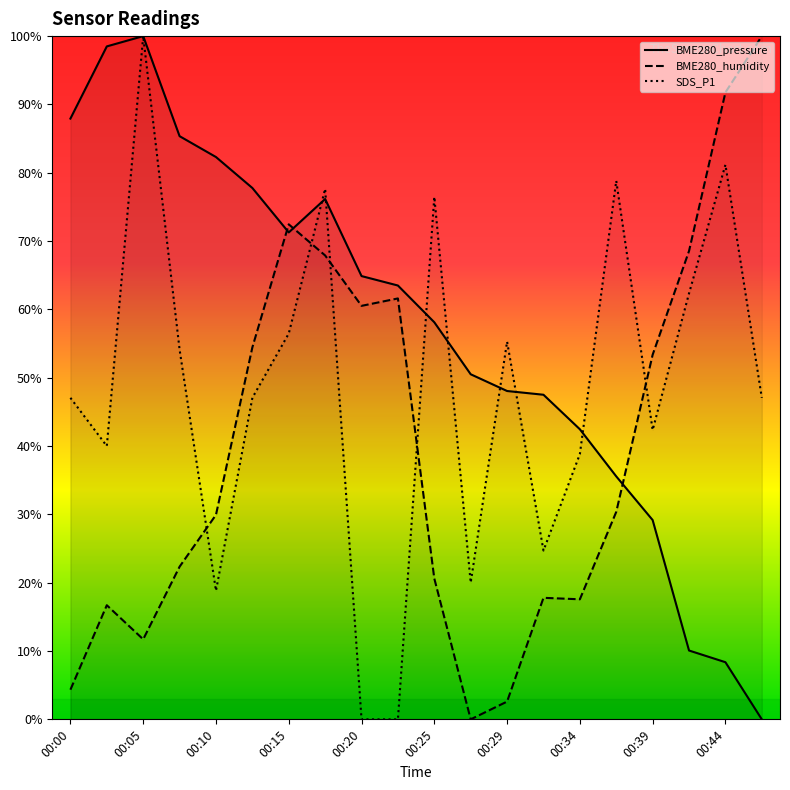

True or false: SDS_P1 has more than 1 interior local peaks.

True